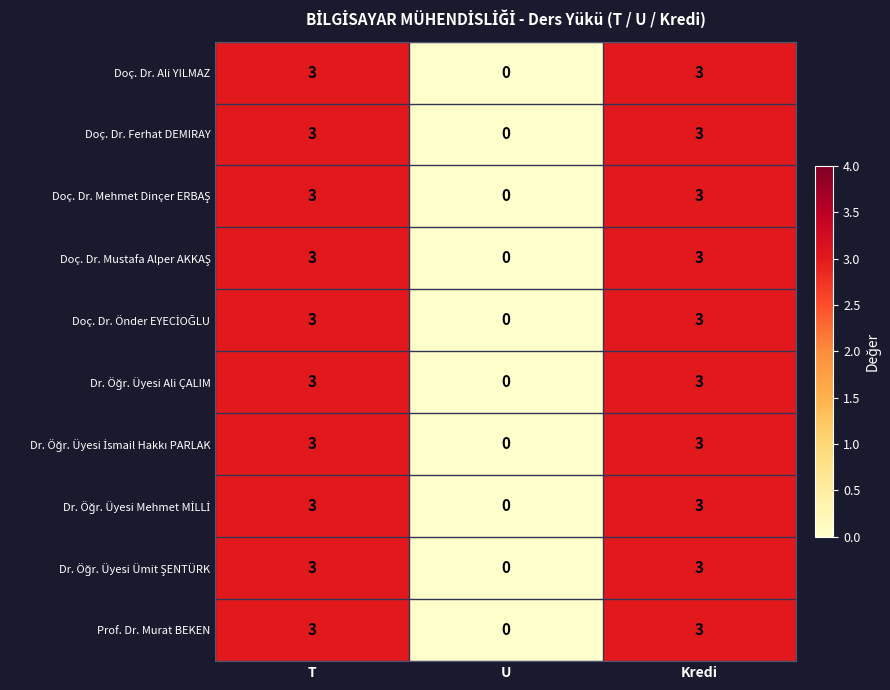

What is the difference between the Doç. Dr. Ali YILMAZ values at T and U?

3